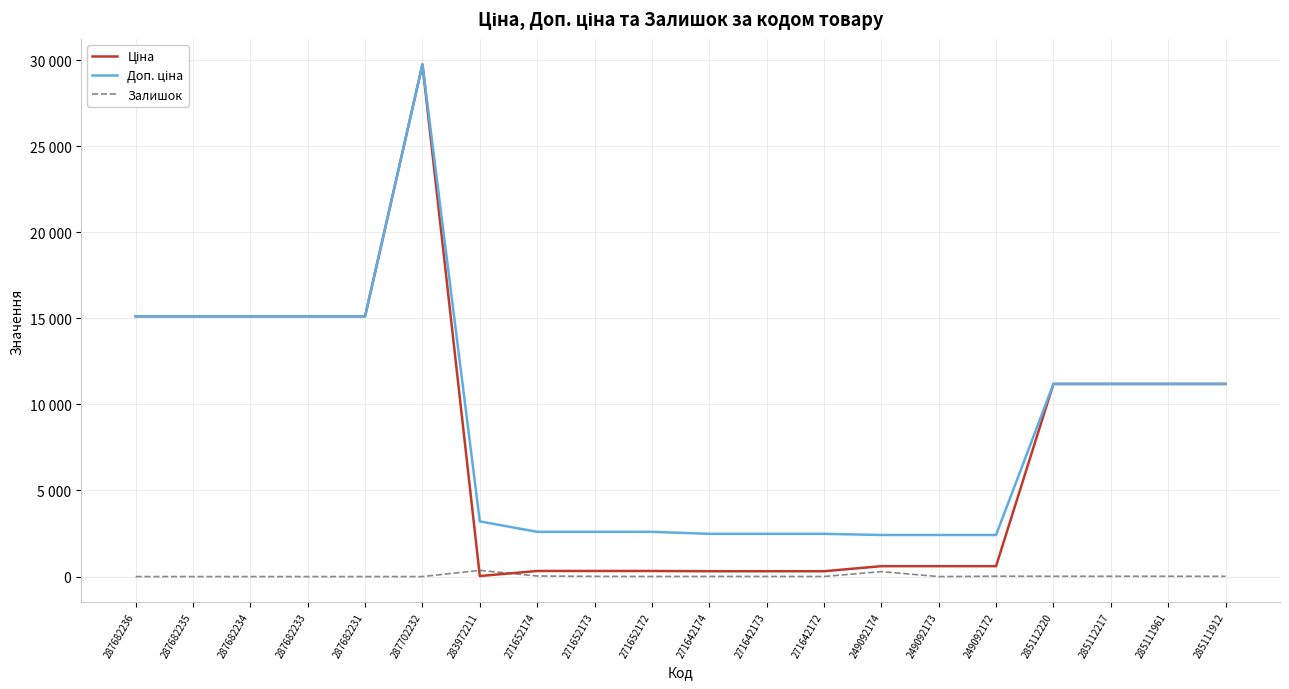

At which category does the chart reach its peak across all series?

287702232